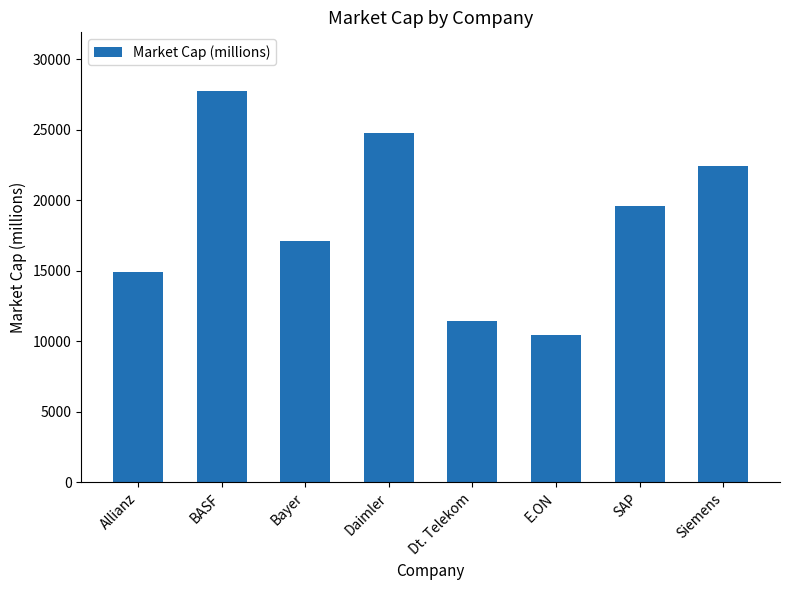

Reading right to left, transcribe all the data shown in this chart.

Siemens=22433.4	SAP=19621.5	E.ON=10481.3	Dt. Telekom=11441.2	Daimler=24756.2	Bayer=17143.0	BASF=27760.5	Allianz=14940.2